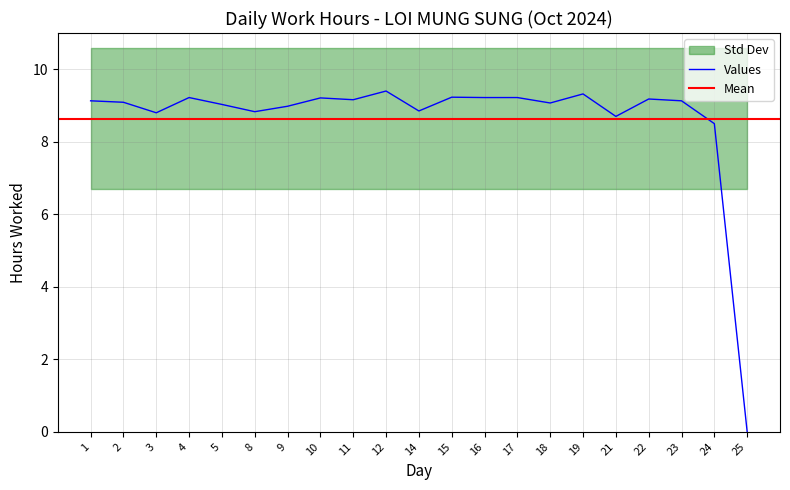

True or false: Values has a value of 3.5 at 9.

False